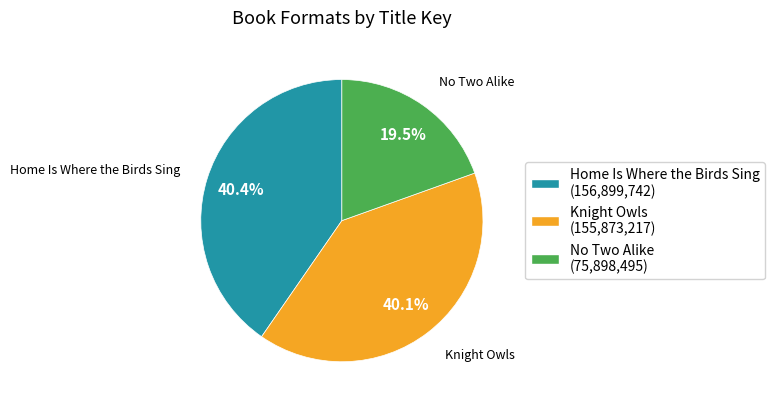

Which slice is the smallest?

No Two Alike